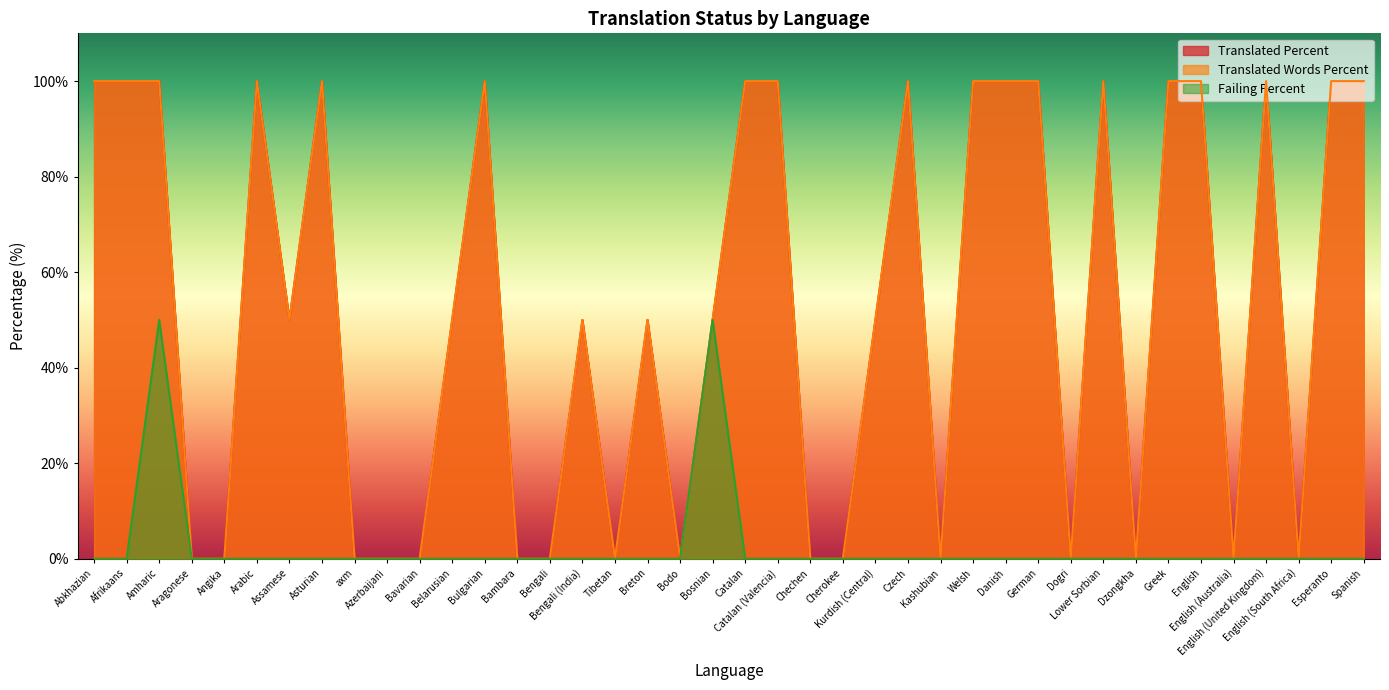

What are all the series names shown in the legend?

translated_percent, translated_words_percent, failing_percent